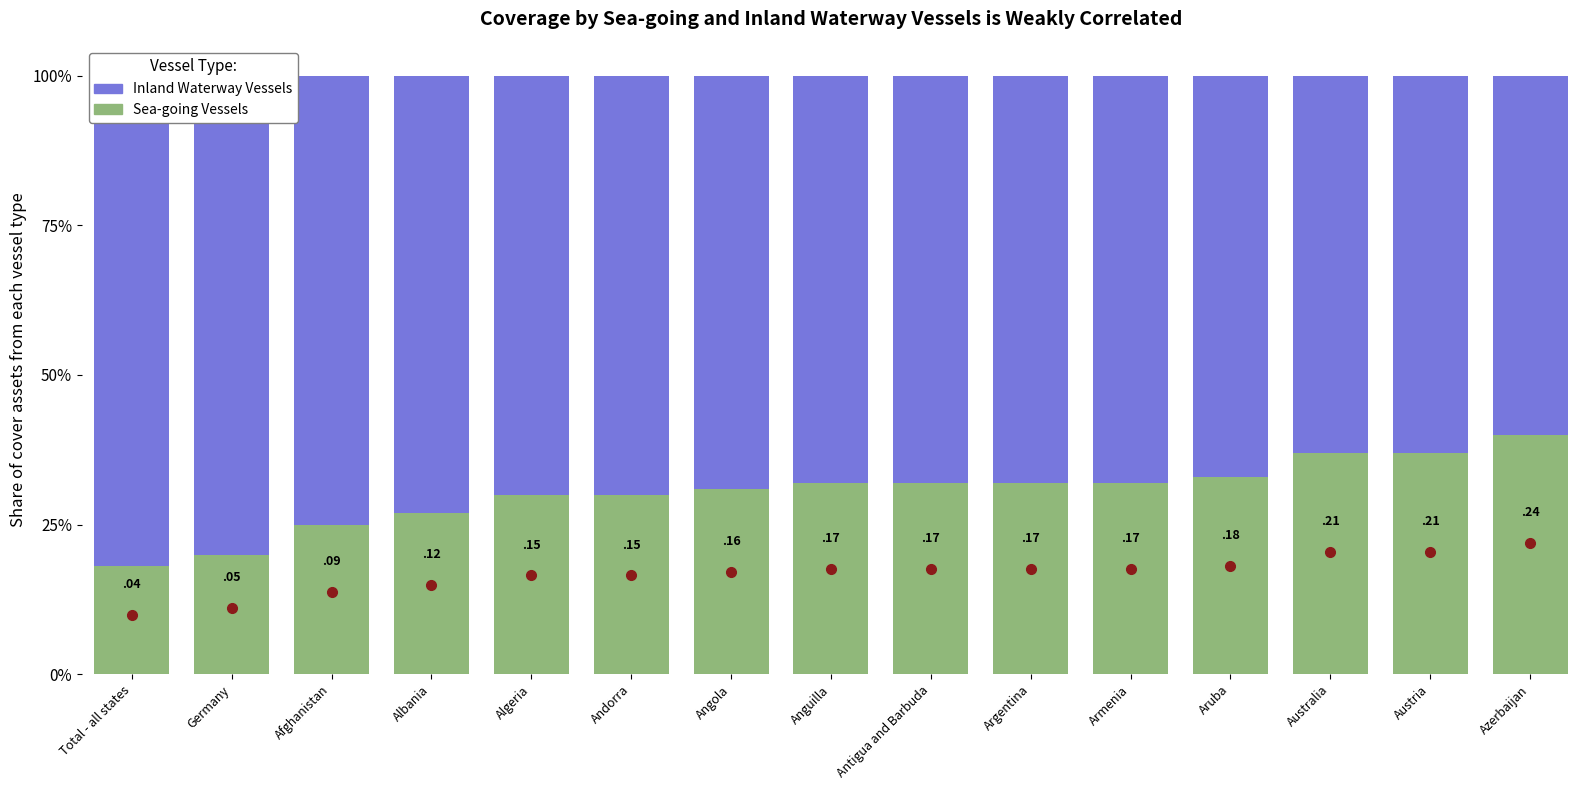

What is the sum of the Inland Waterway Vessels values at Total - all states and Argentina?

1.5